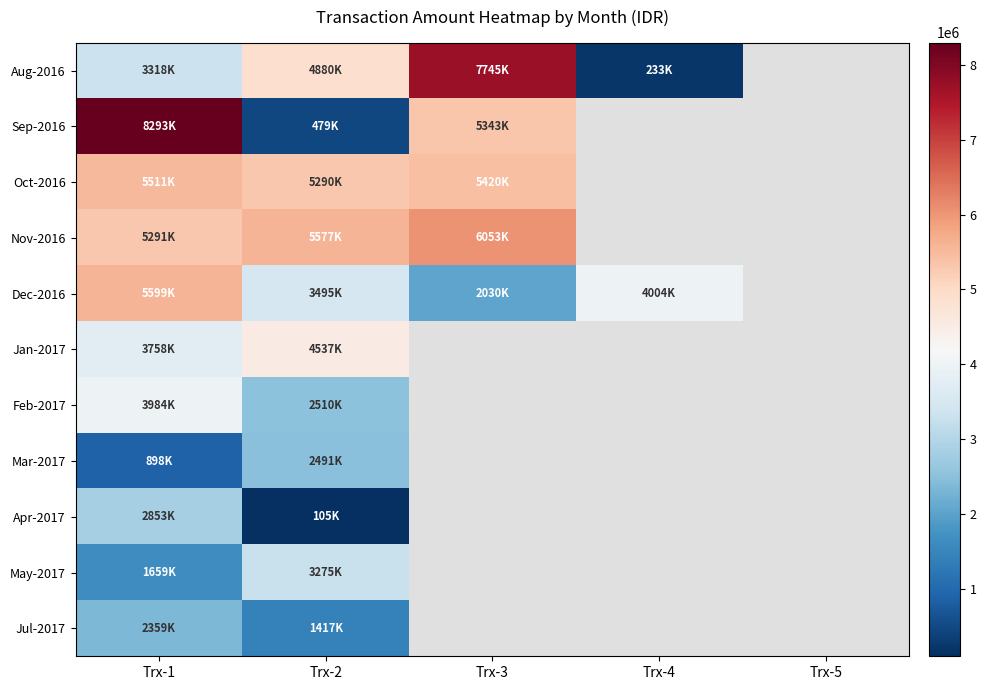

What is the difference between the maximum and minimum values in the Jul-2017 series?

942000.0